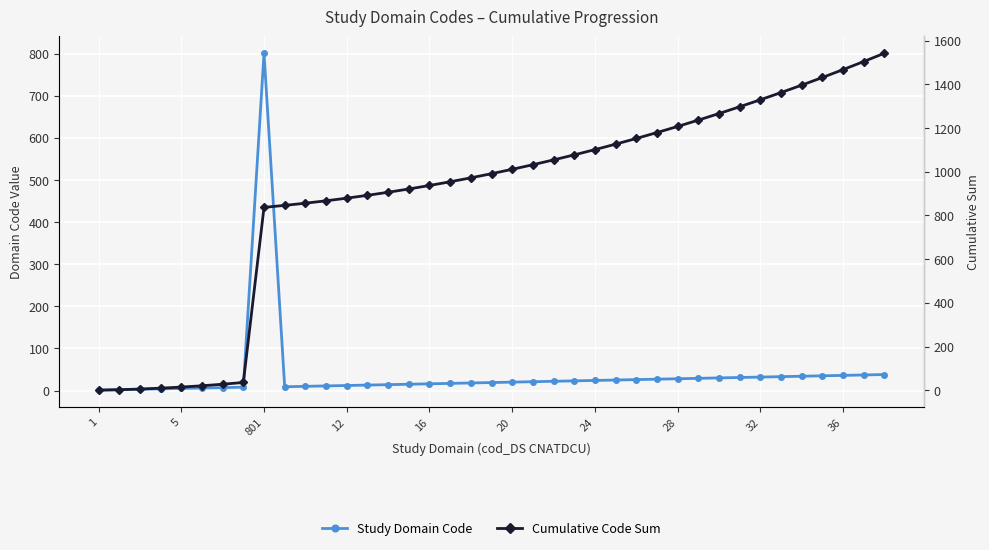

At which category does the chart reach its peak across all series?

38